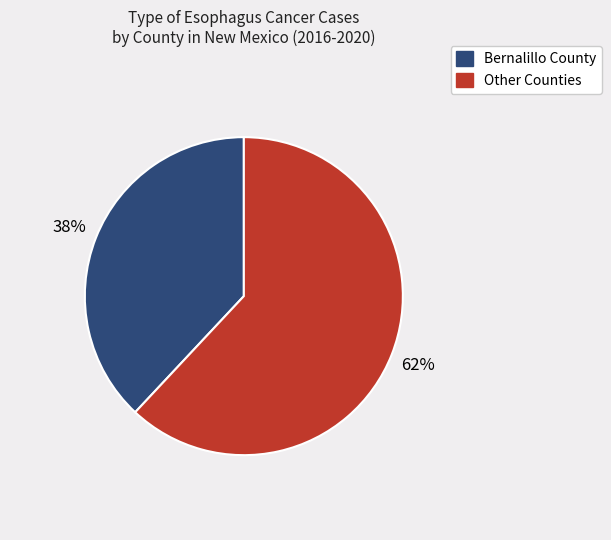

Is there any slice that represents more than half of the pie?

Yes